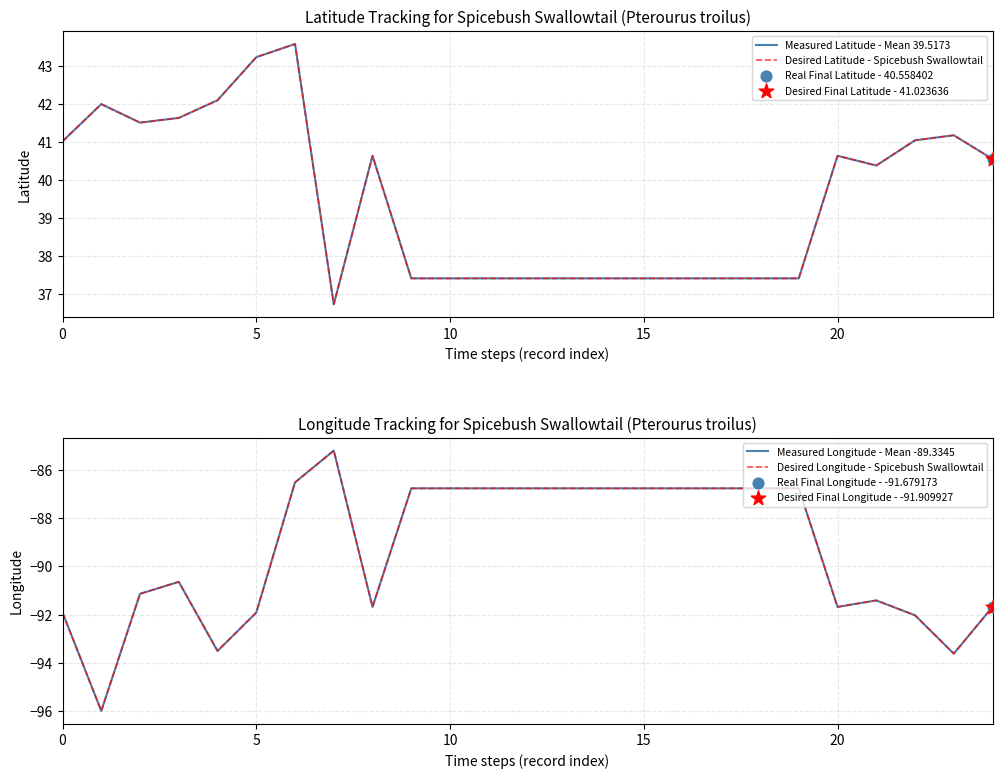

Which series has the widest spread of Y values?

Measured Longitude - Mean -89.3345